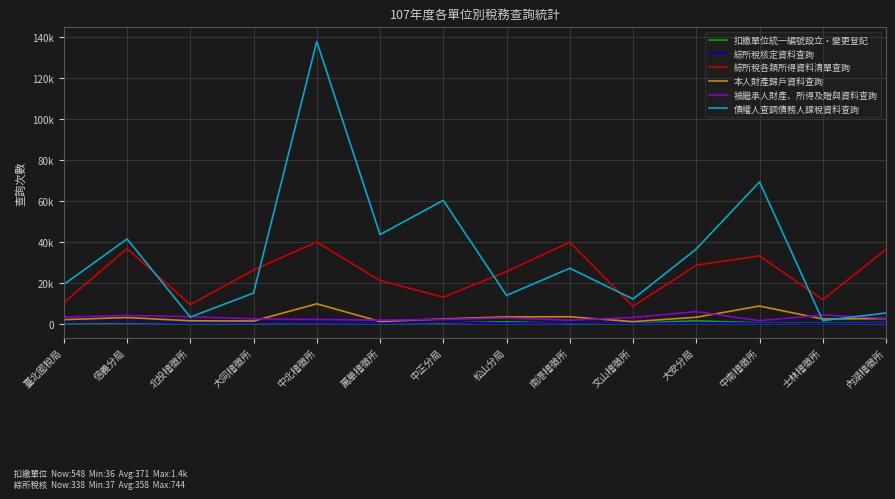

What are all the series names shown in the legend?

扣繳單位統一編號設立‧變更登記, 綜所稅核定資料查詢, 綜所稅各類所得資料清單查詢, 本人財產歸戶資料查詢, 被繼承人財產、所得及贈與資料查詢, 債權人查調債務人課稅資料查詢